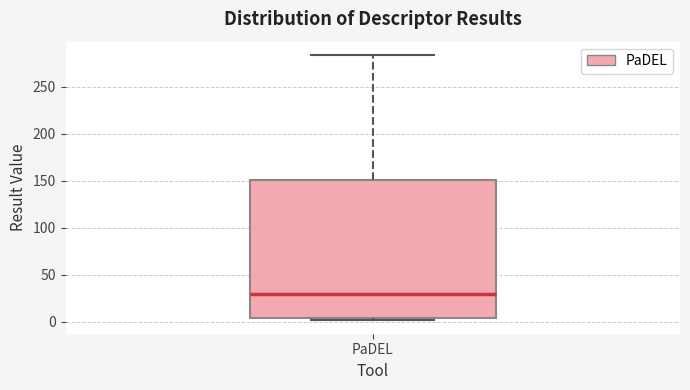

Where does the upper whisker of the box for PaDEL end on the y-axis? The values are not printed on the chart, so give them approximately, as read against the axis.

285